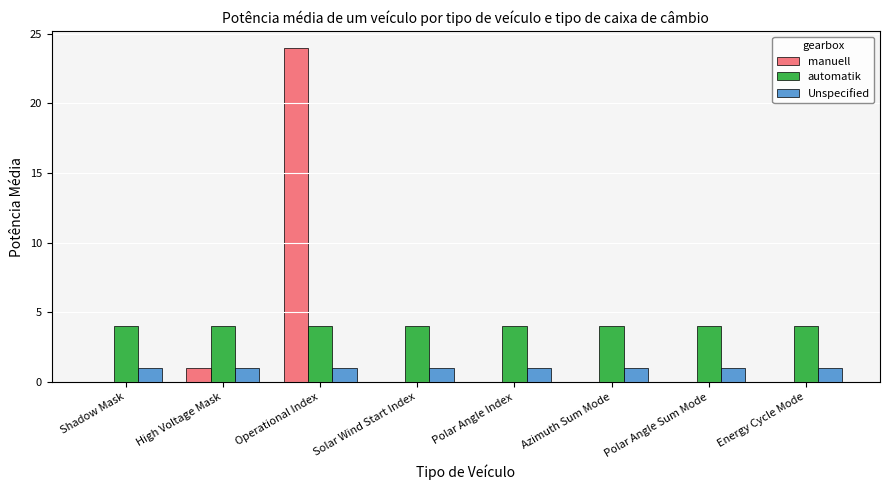

Is it true that manuell equals -10 at Solar Wind Start Index?

False